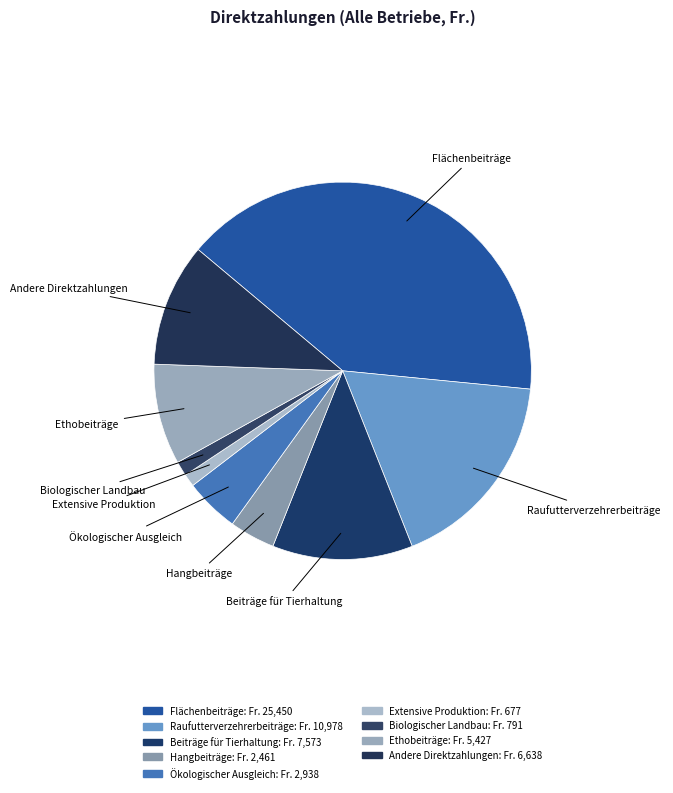

True or false: Extensive Produktion accounts for 11% of the total.

False